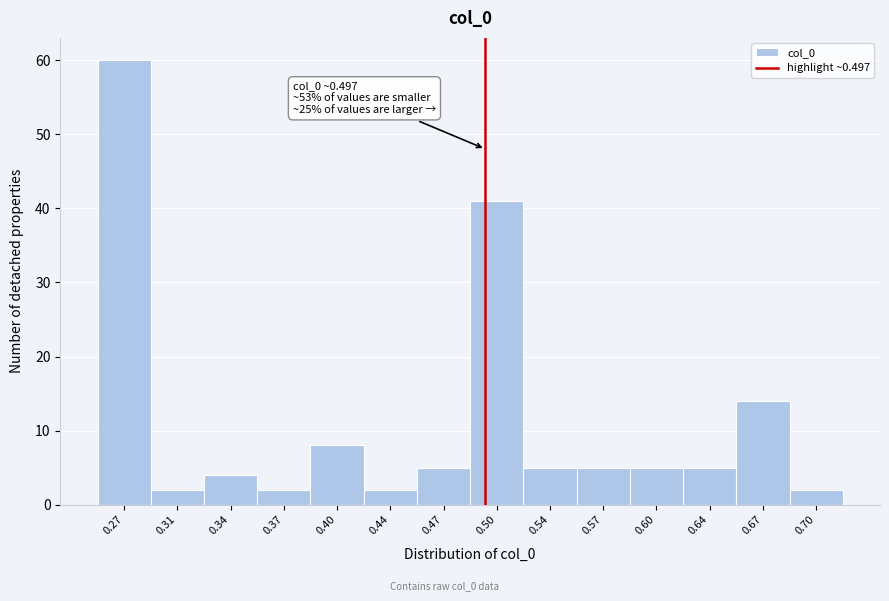

Over which range of the x-axis is the bar tallest?

0.255 to 0.290